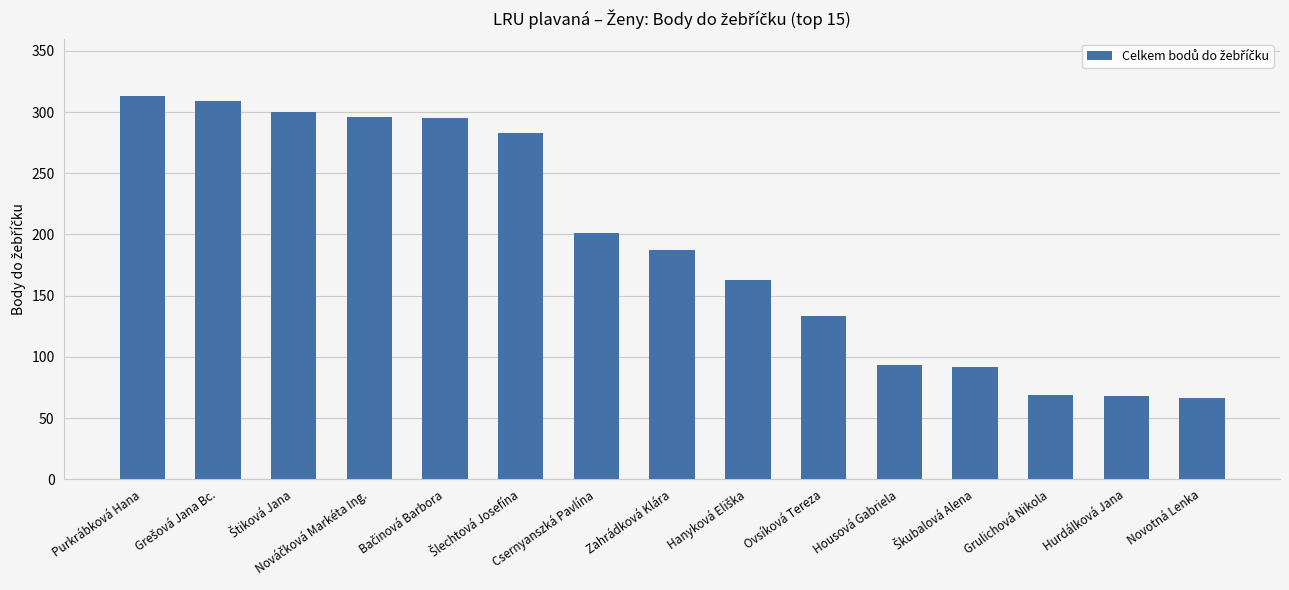

What is the average value?

191